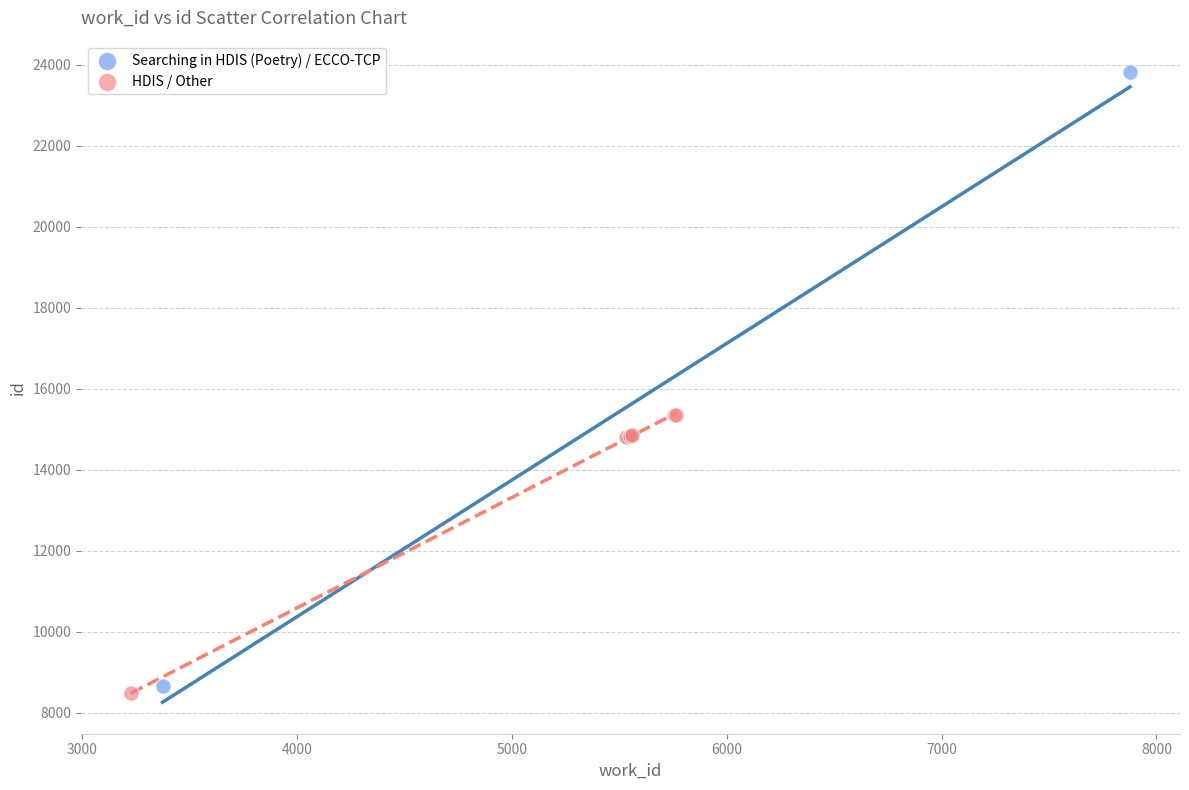

What are all the series names shown in the legend?

Searching in HDIS (Poetry) / ECCO-TCP, HDIS / Other